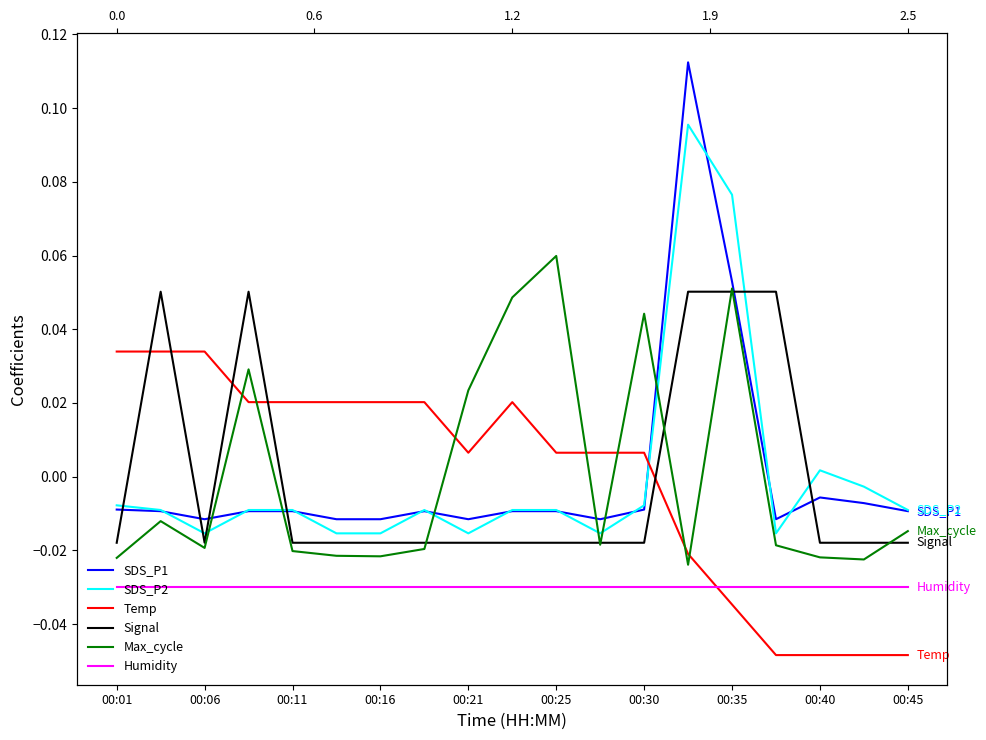

What are all the series names shown in the legend?

SDS_P1, SDS_P2, Temp, Signal, Max_cycle, Humidity